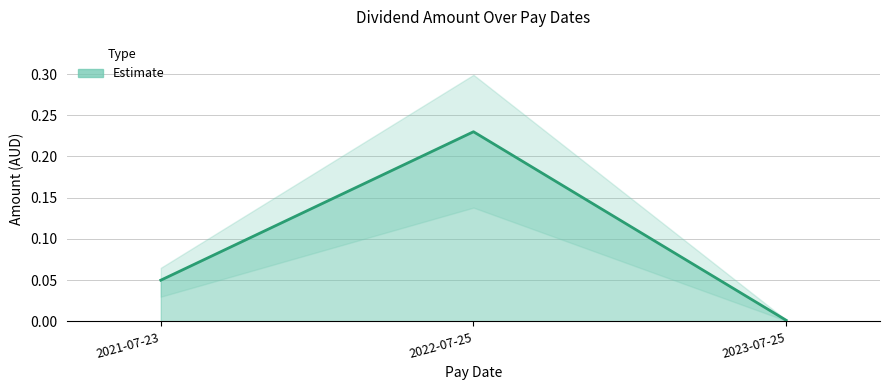

What is the label of the 3rd point from the right?

2021-07-23